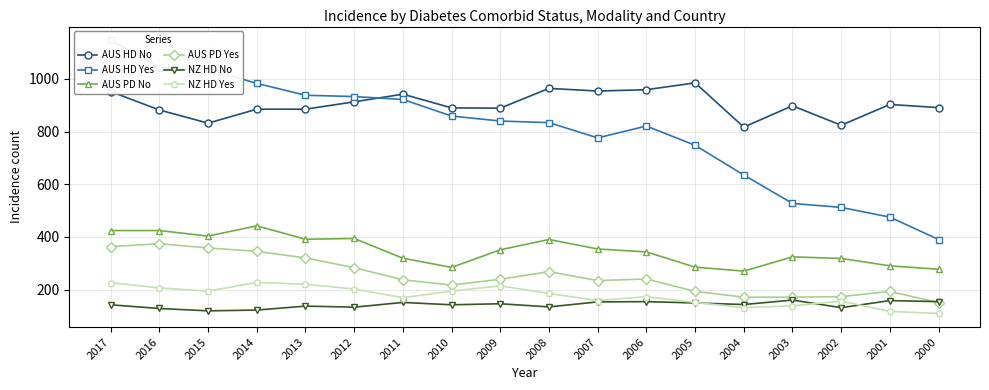

Does the chart display data point markers on the line(s)?

Yes